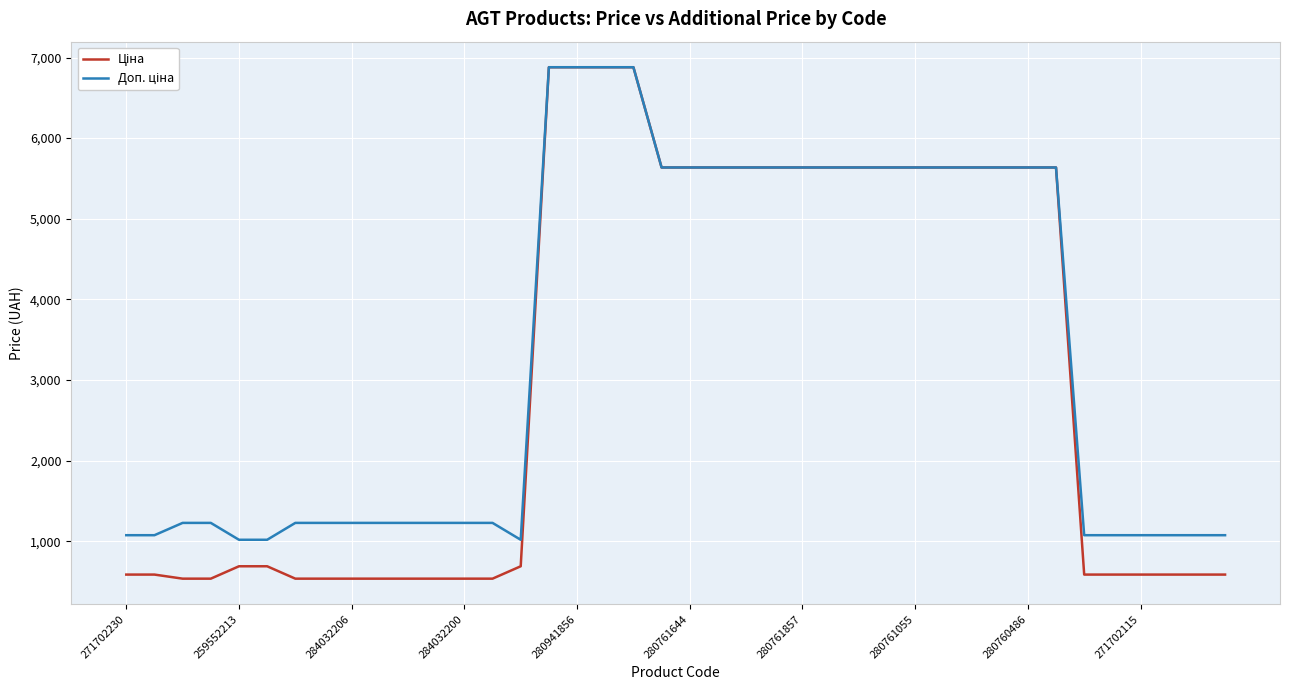

What is the smallest value displayed?

535.4